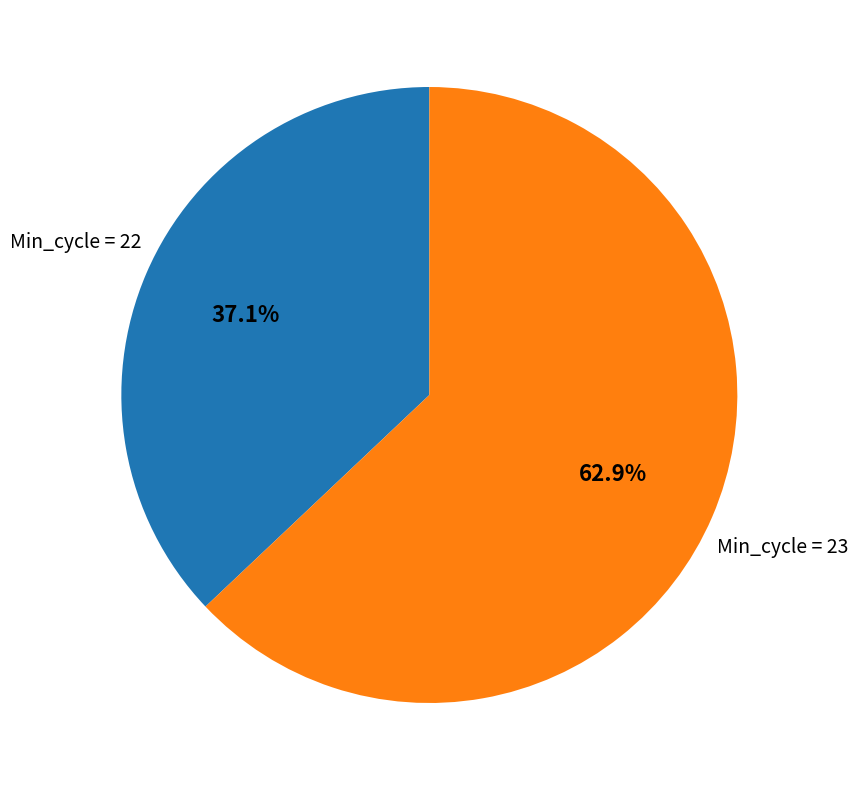

What is the largest slice in the pie chart?

Min_cycle = 23